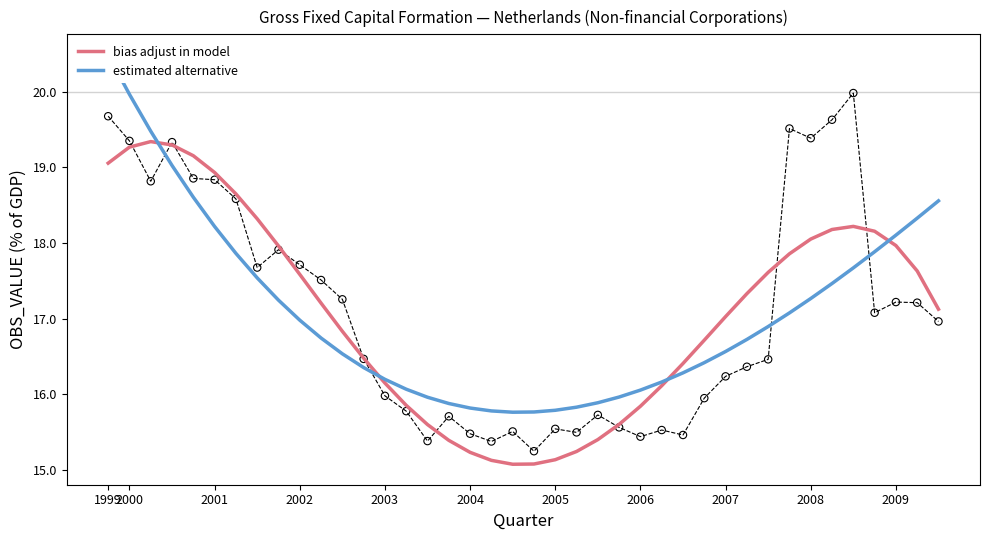

Which series has the widest spread of Y values?

estimated alternative